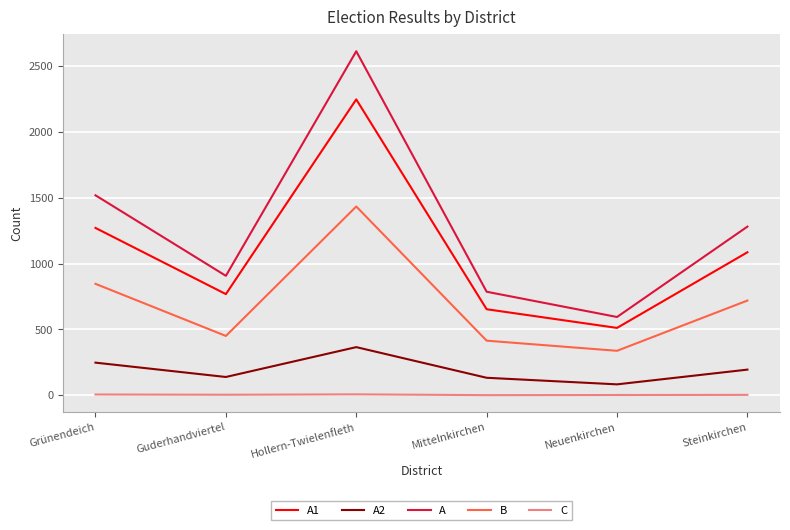

What is the difference between the maximum and second lowest values in the B series?

1020